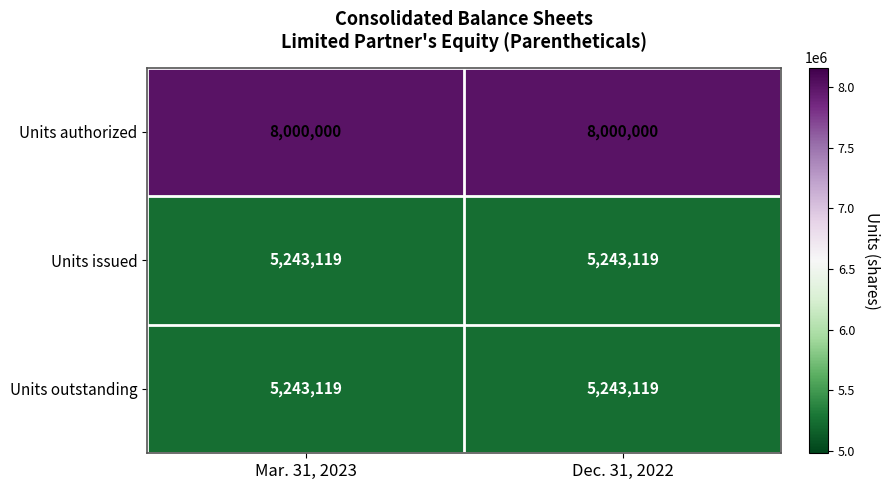

Reading right to left, extract all data points from this chart.

Units authorized: Dec. 31, 2022=8000000	Mar. 31, 2023=8000000
Units issued: Dec. 31, 2022=5243119	Mar. 31, 2023=5243119
Units outstanding: Dec. 31, 2022=5243119	Mar. 31, 2023=5243119